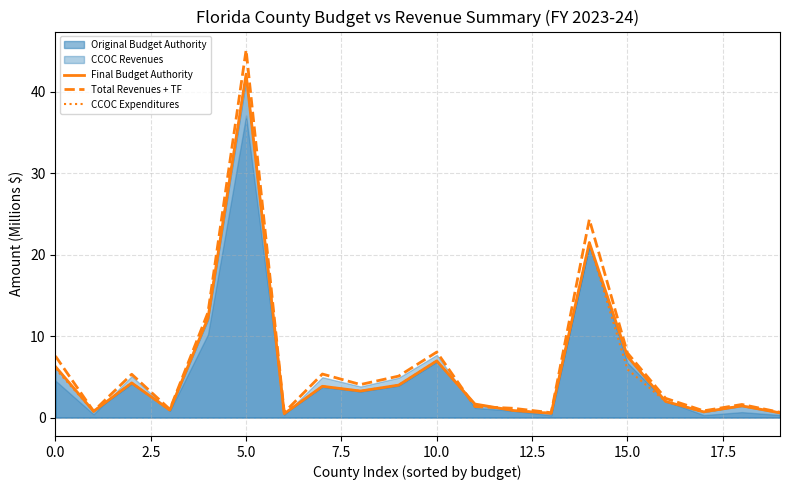

Reading right to left, what are all the values shown in this chart?

Final Budget Authority: 0.6	1.4	0.7	2.0	7.5	21.5	0.5	0.9	1.7	7.0	4.0	3.3	3.8	0.5	42.1	12.2	0.9	4.3	0.8	6.3
Total Revenues + TF: 0.6	1.6	0.8	2.4	7.9	24.3	0.6	1.1	1.3	8.0	5.1	4.1	5.3	0.6	45.1	12.9	1.0	5.3	0.8	7.5
CCOC Expenditures: 0.6	1.4	0.7	2.0	5.9	21.5	0.5	0.9	1.6	7.0	4.0	3.3	3.8	0.5	42.1	12.2	0.9	4.3	0.8	6.0